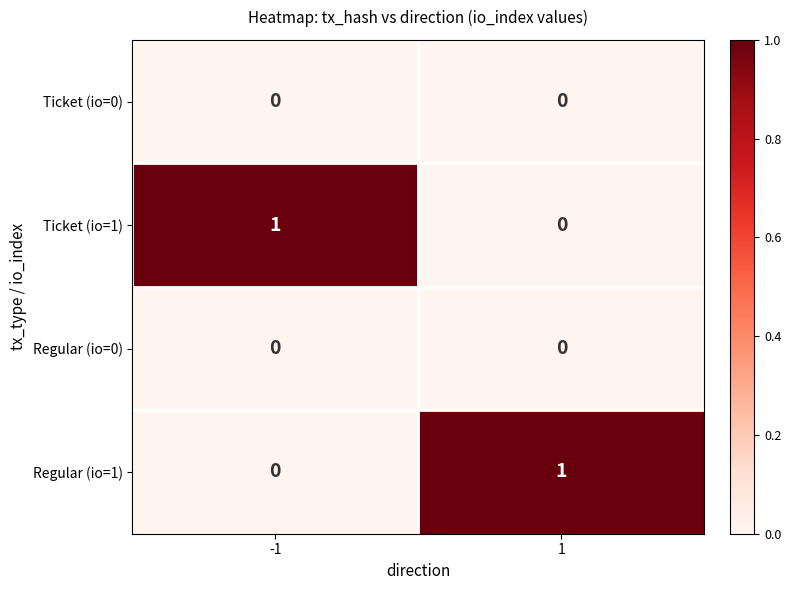

Is it true that Regular (io=0) equals 0 at 1?

True